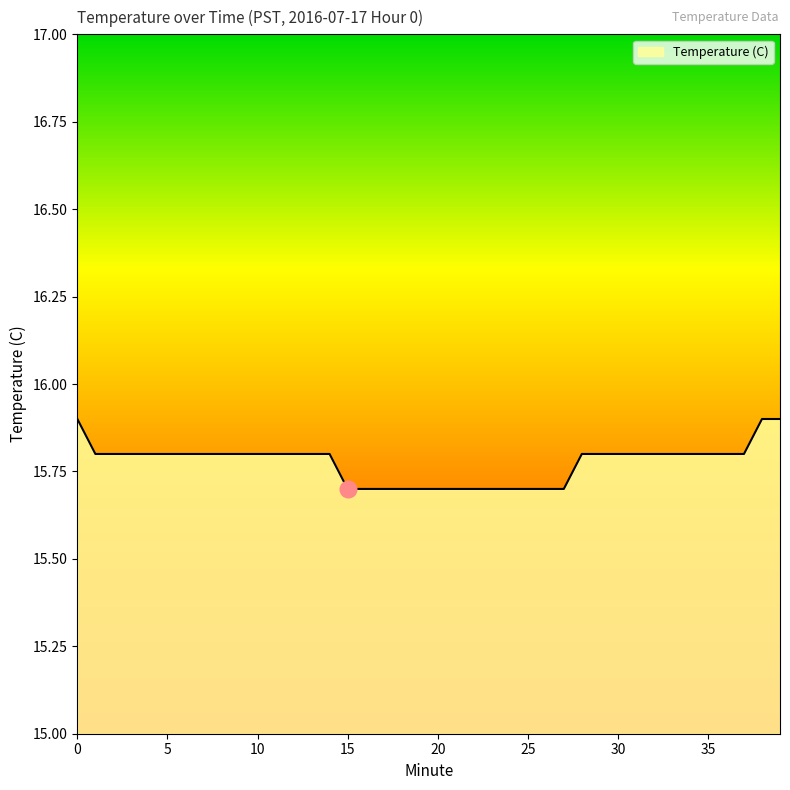

What is the maximum value shown in the chart?

15.9